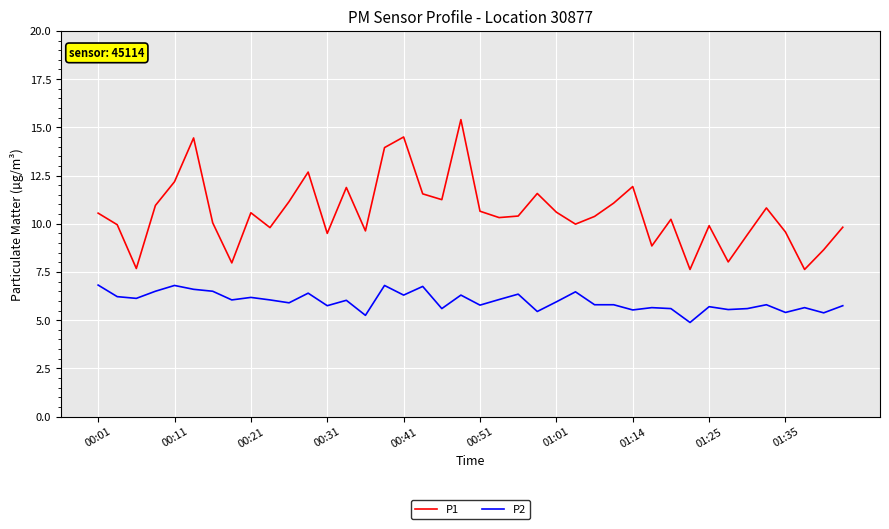

List the series in order of their overall mean, lowest first.

P2, P1